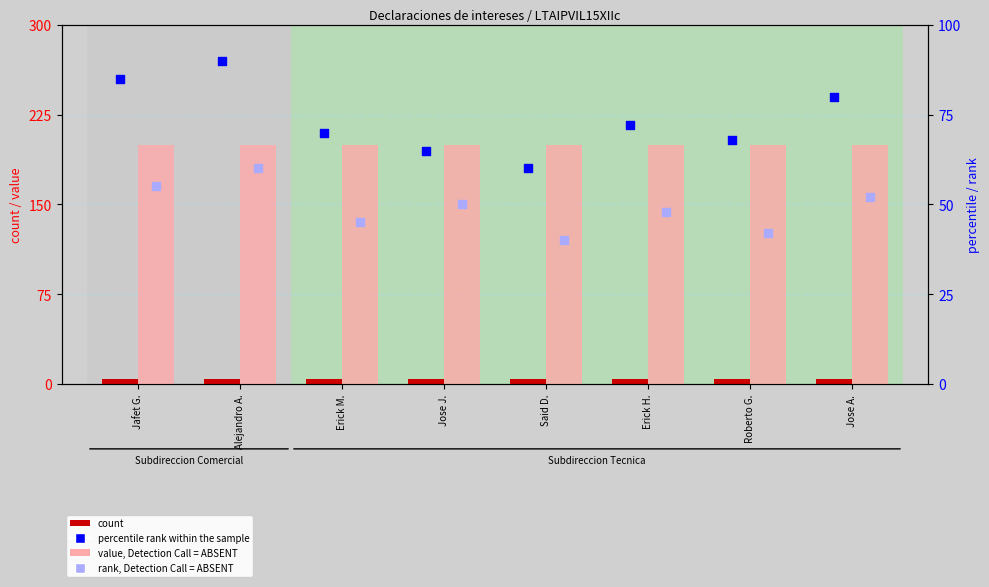

What is the total value across all series at Roberto G.?

314